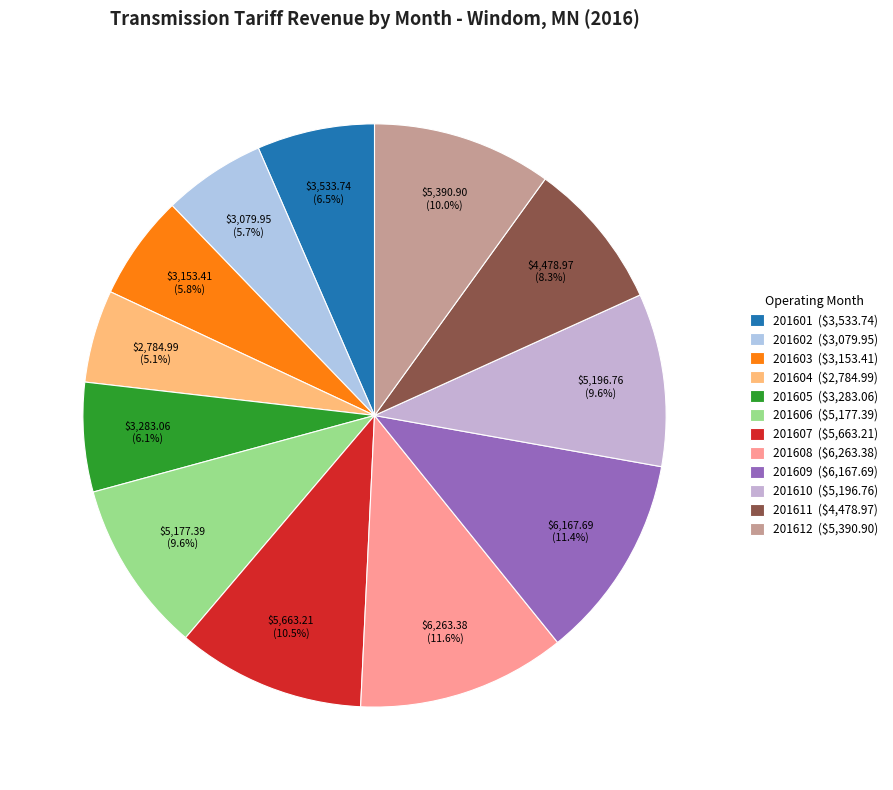

To the nearest percent, what portion does 201603 represent?

6%